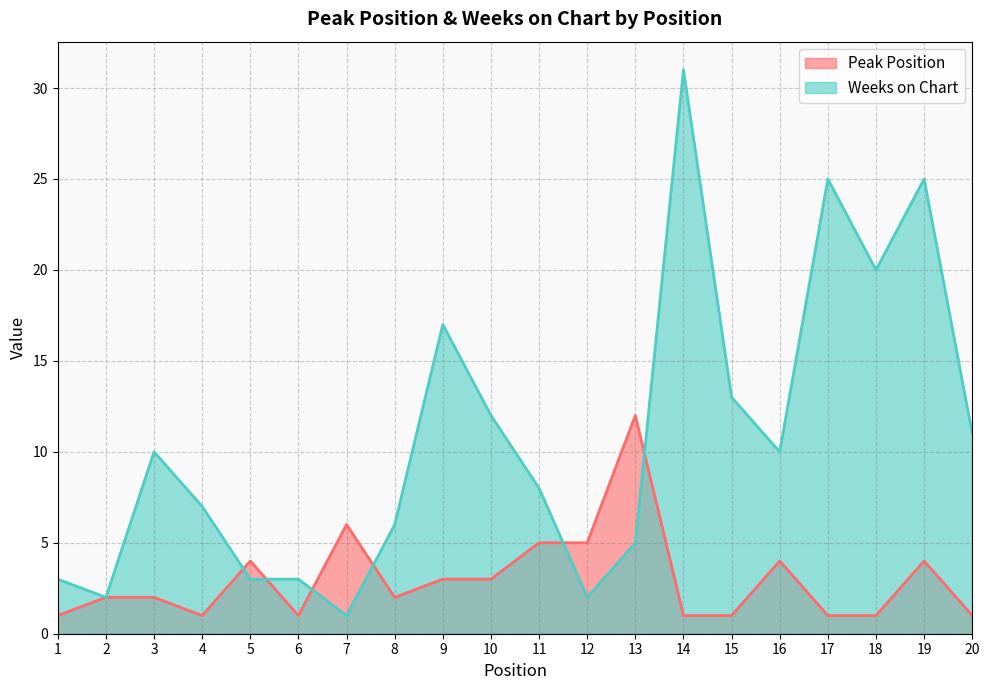

Where is Peak Position nearest to the value 6?

7